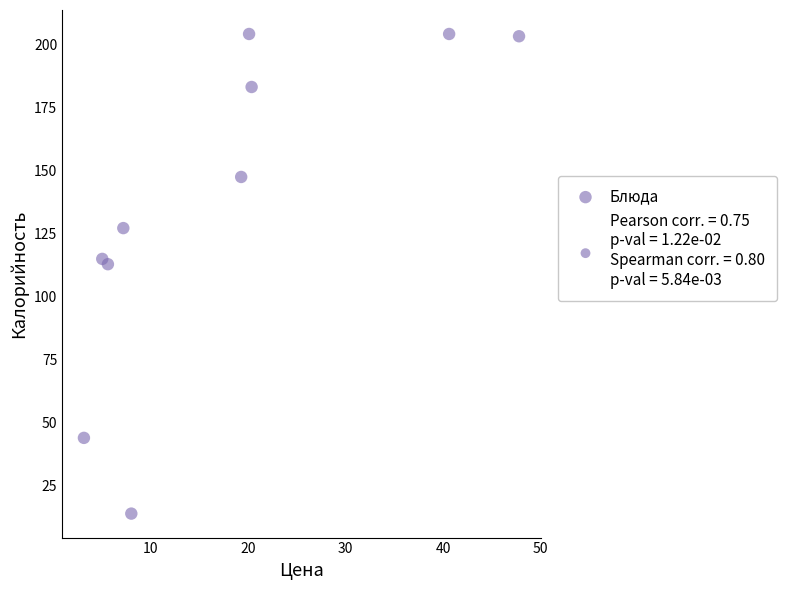

What Y value in the scatter plot is closest to 109?

112.8